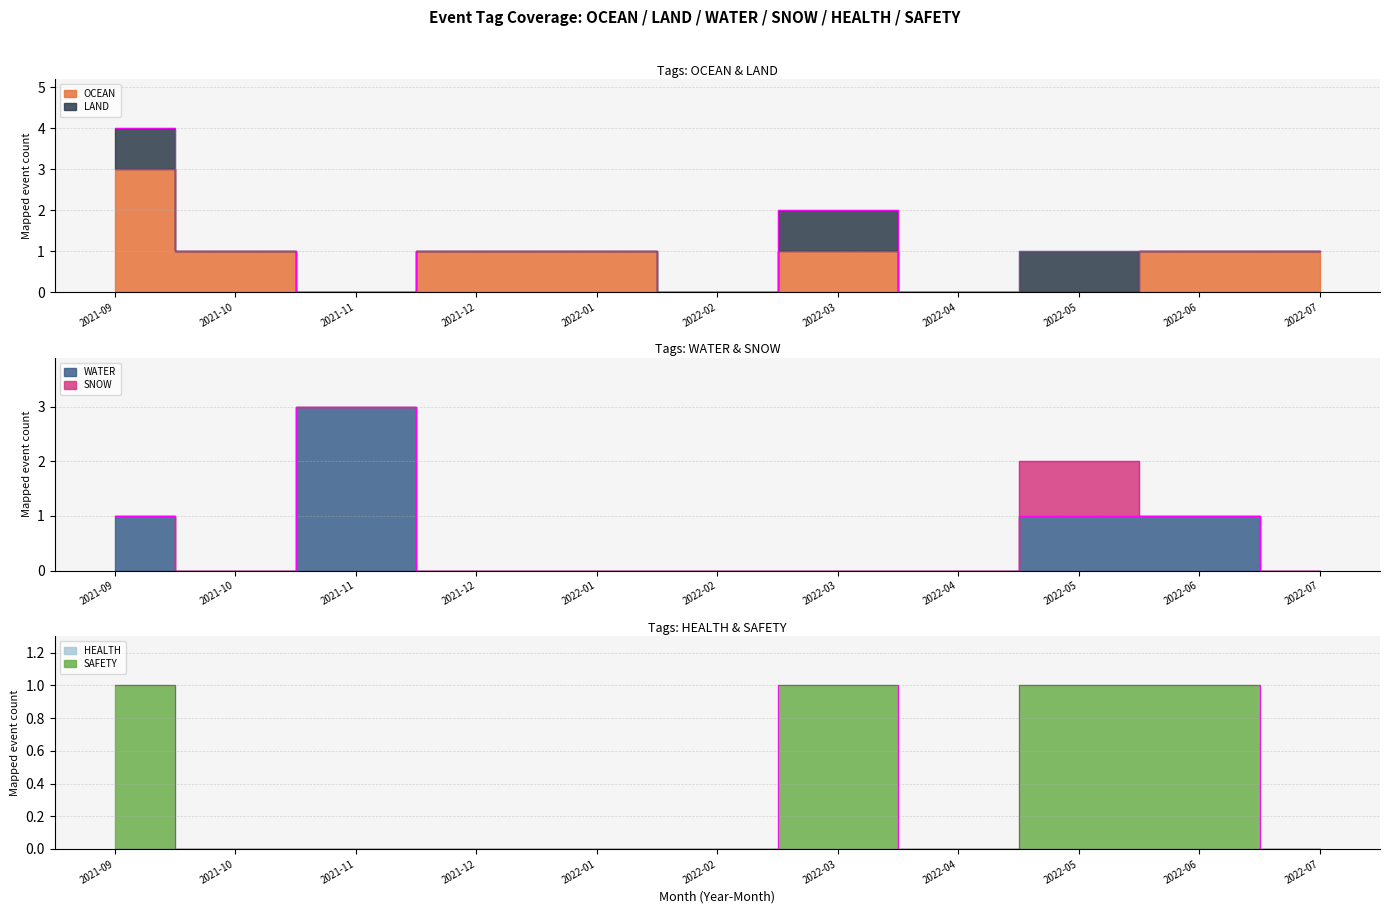

How many values in the WATER series exceed 0?

4